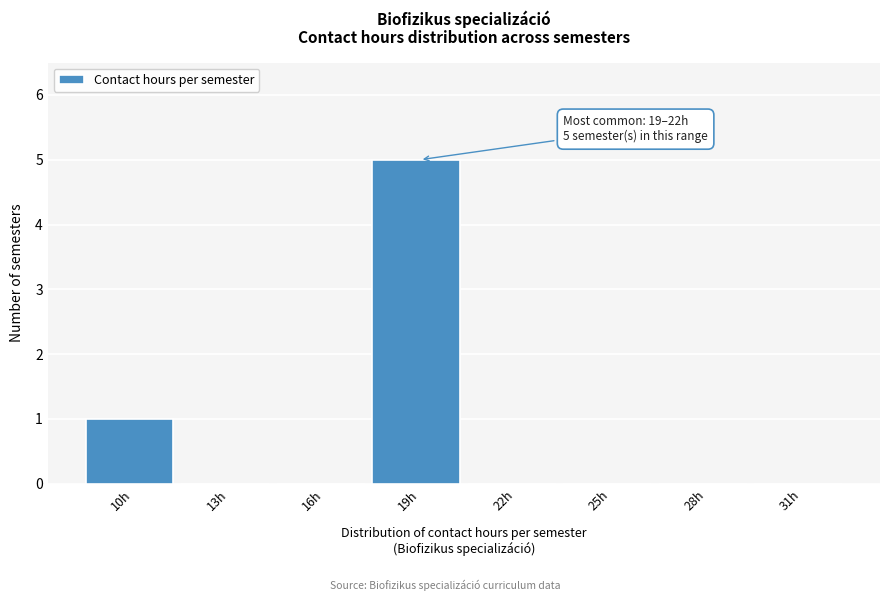

Reading left to right, what are all the values shown in this chart?

10h=1	13h=0	16h=0	19h=5	22h=0	25h=0	28h=0	31h=0